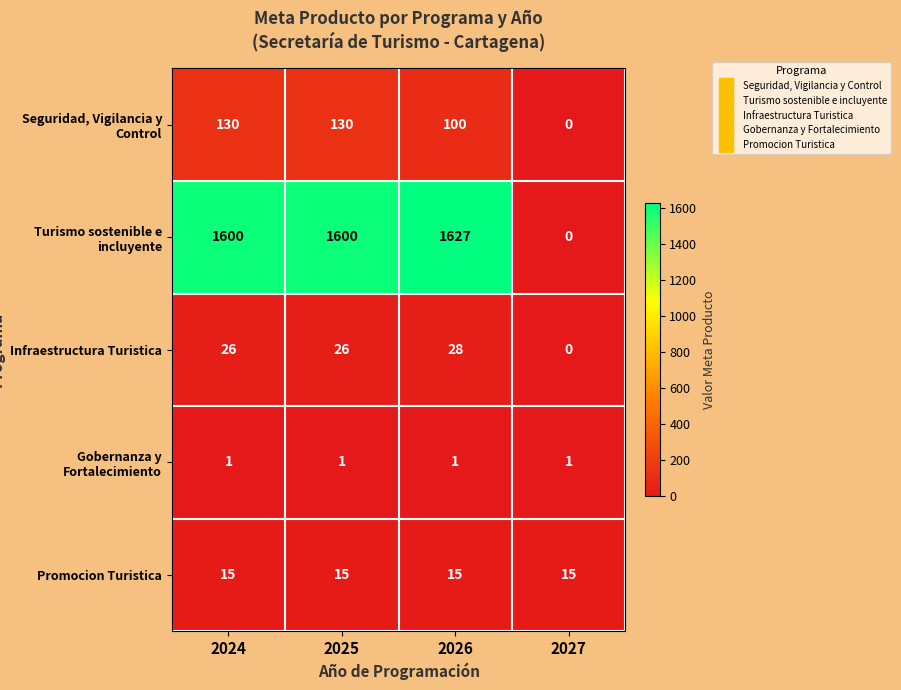

Which series has the largest range (max minus min)?

Turismo sostenible e incluyente